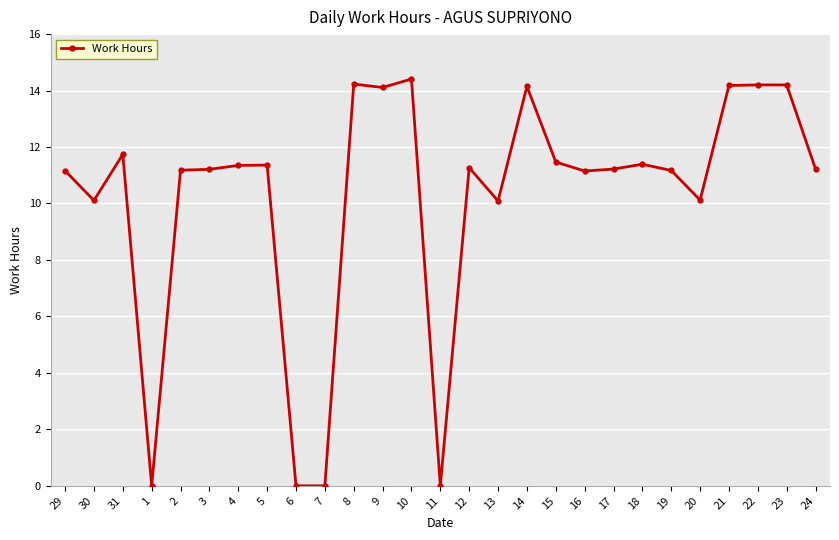

The value at 4 is 19.0. True or false?

False